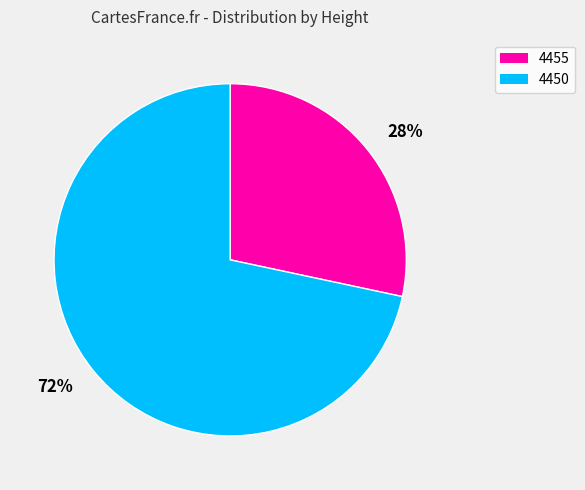

To the nearest percent, what is the average slice percentage?

50%